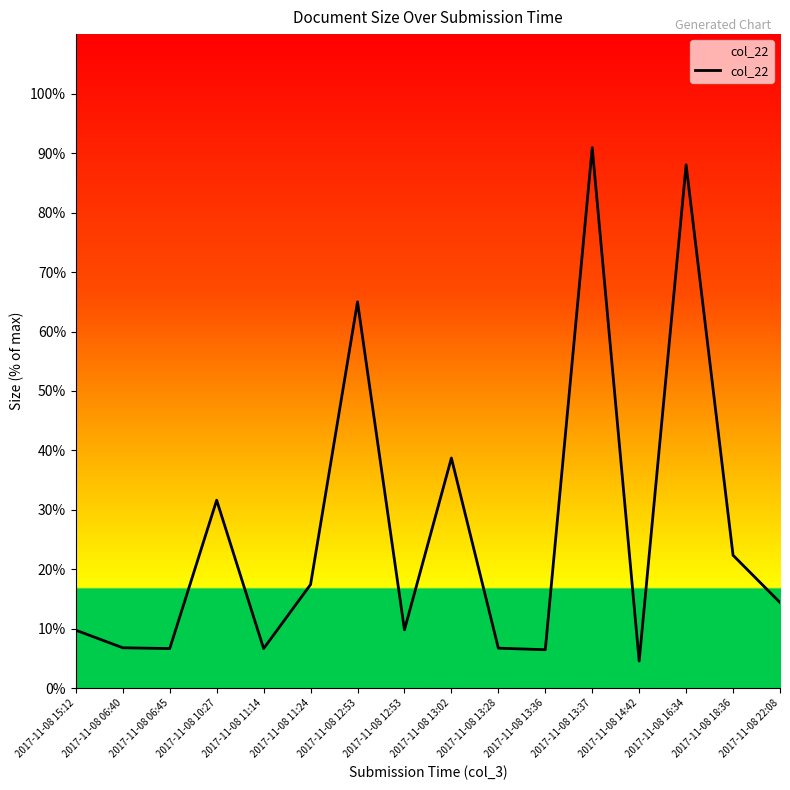

Rank the categories by value from highest to lowest.

2017-11-08 13:37, 2017-11-08 16:34, 2017-11-08 12:53, 2017-11-08 13:02, 2017-11-08 10:27, 2017-11-08 18:36, 2017-11-08 11:24, 2017-11-08 22:08, 2017-11-08 12:53, 2017-11-08 15:12, 2017-11-08 06:40, 2017-11-08 13:28, 2017-11-08 06:45, 2017-11-08 11:14, 2017-11-08 13:36, 2017-11-08 14:42